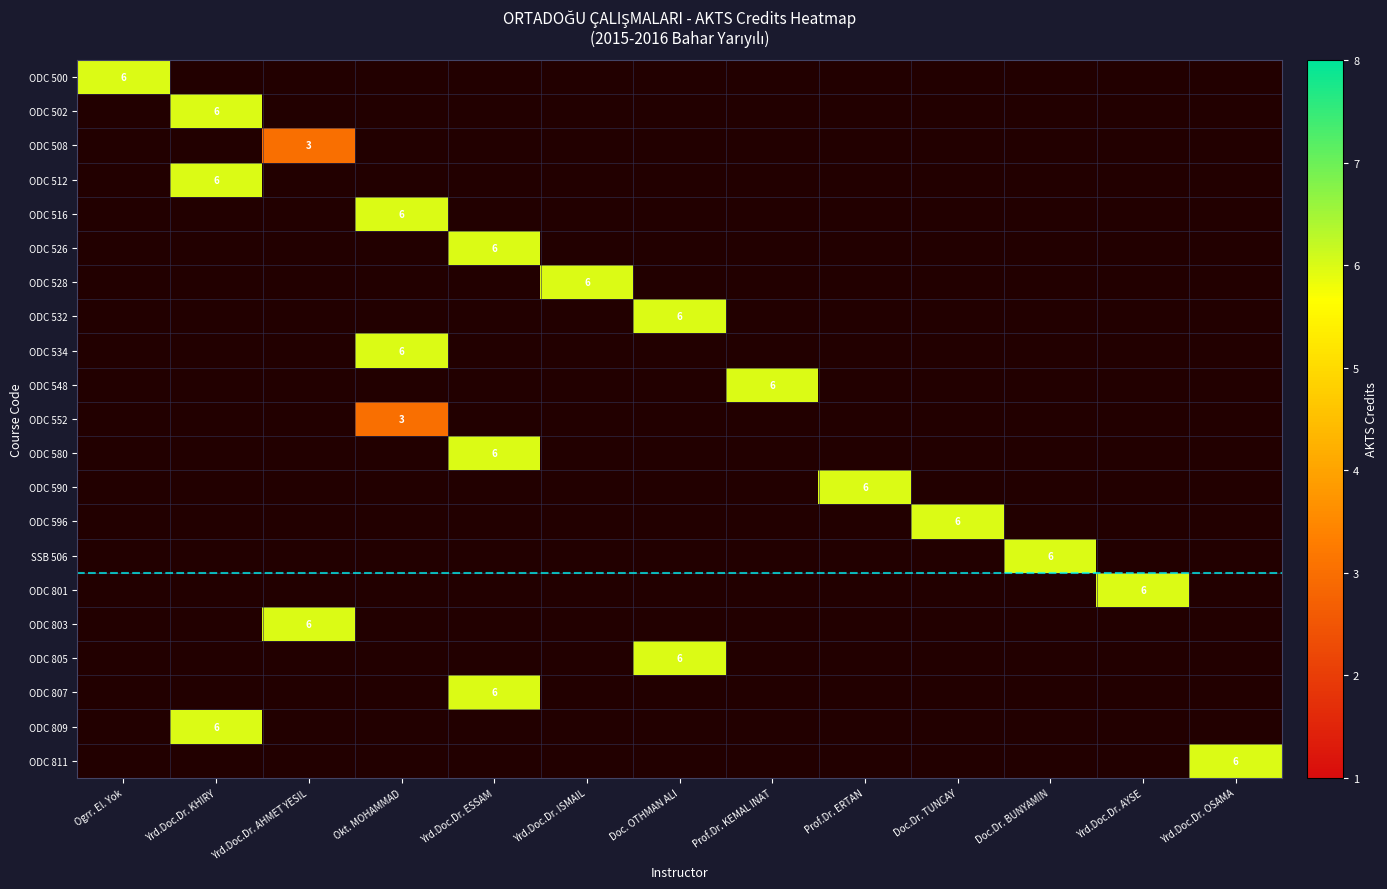

True or false: ODC 528 has a value of 10 at Yrd.Doc.Dr. ISMAIL.

False